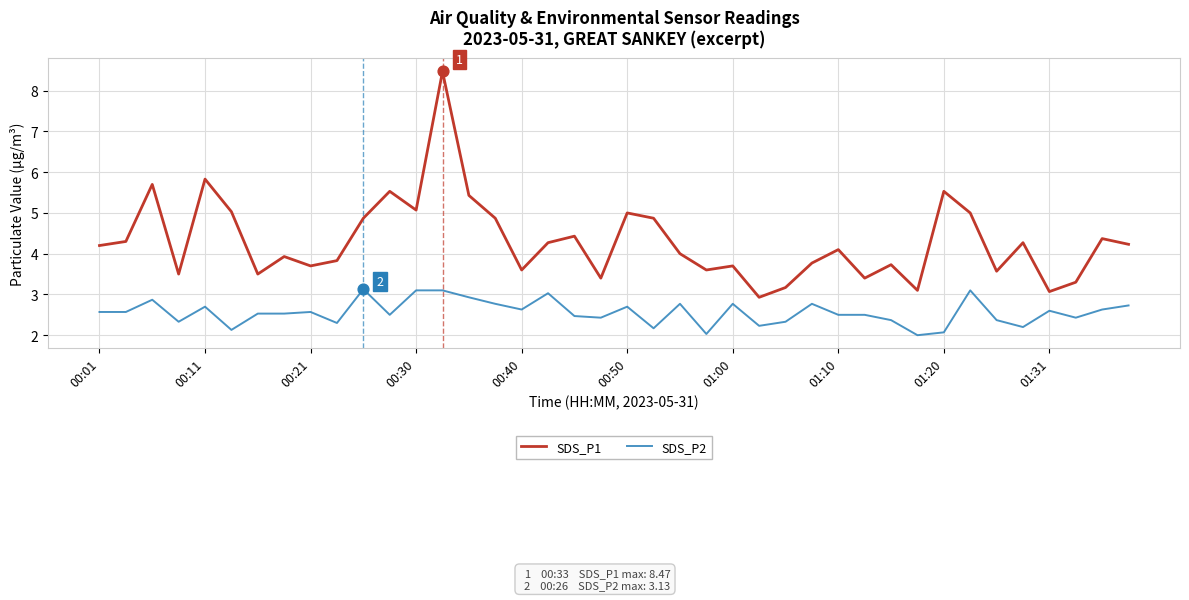

At how many categories does at least one series exceed 7?

1